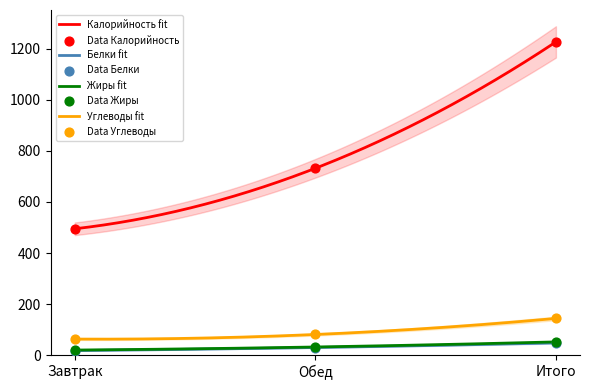

What is the total value across all series at Обед?

875